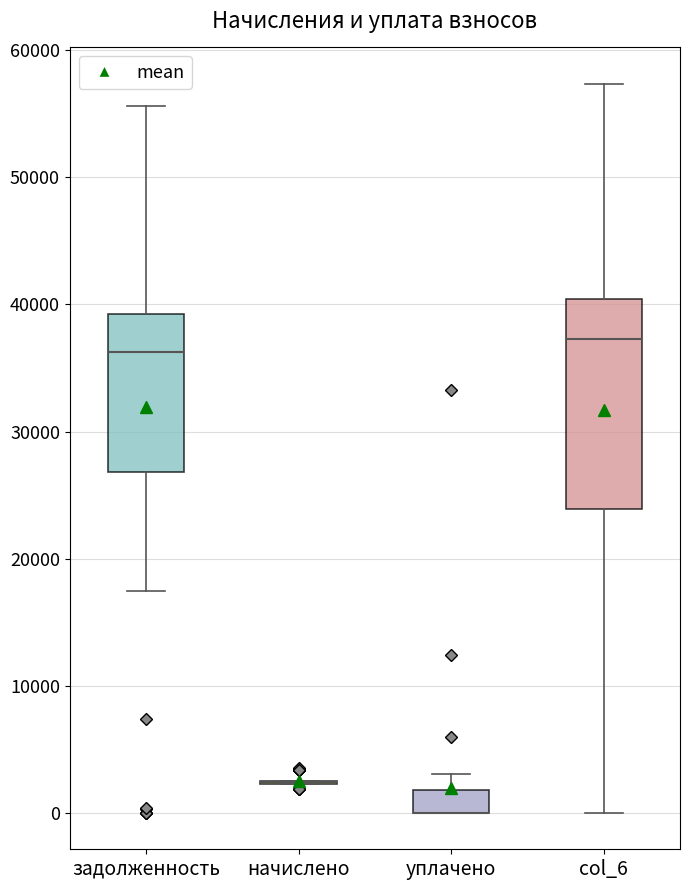

Which box is the tallest, from its lower edge to its upper edge?

col_6